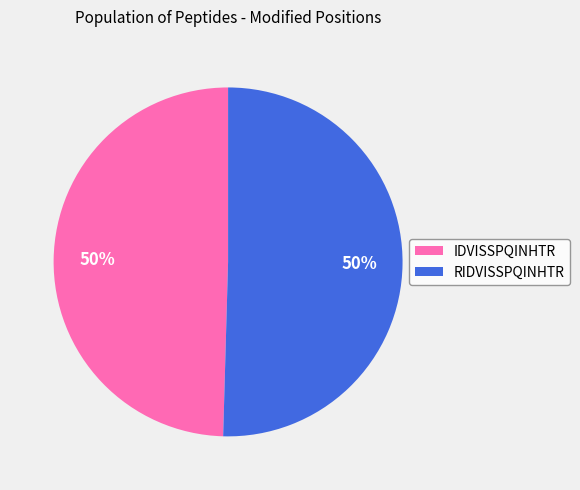

To the nearest percent, what is the combined percentage of RIDVISSPQINHTR and IDVISSPQINHTR?

100%